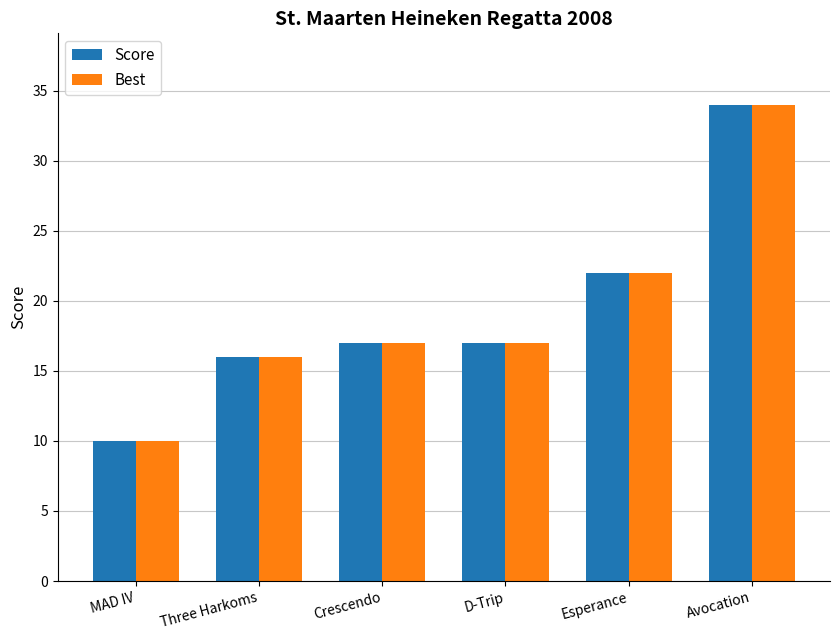

What is the smallest value displayed?

10